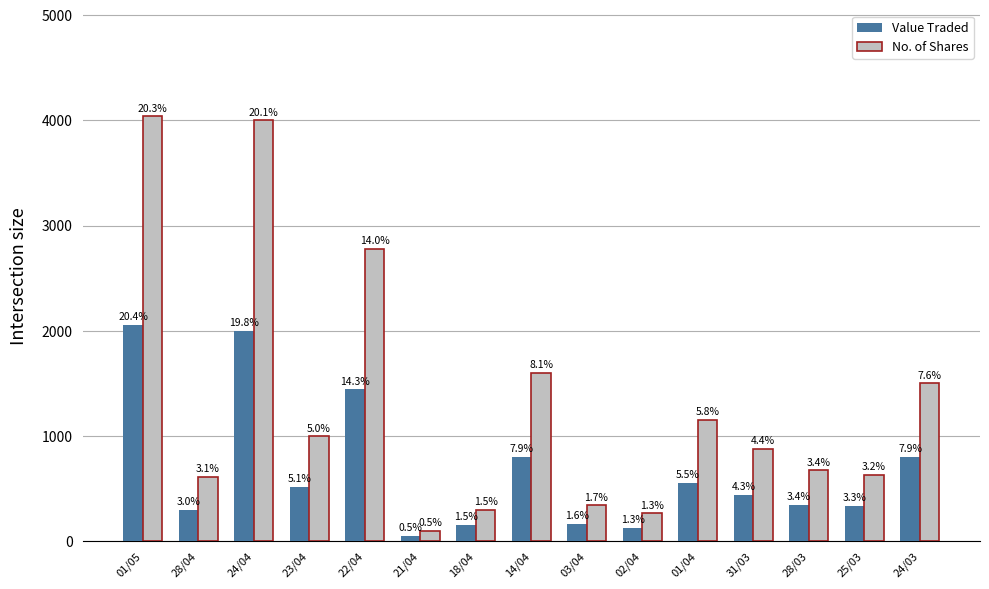

Between 28/03 and 25/03, which series saw the biggest shift?

No. of Shares